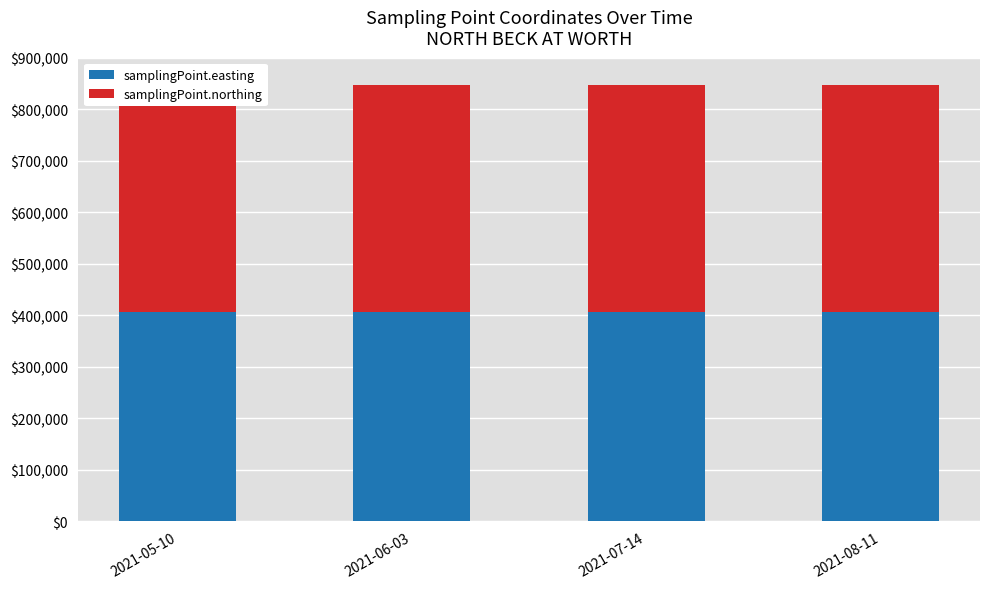

Where is samplingPoint.easting nearest to the value 406233?

2021-05-10